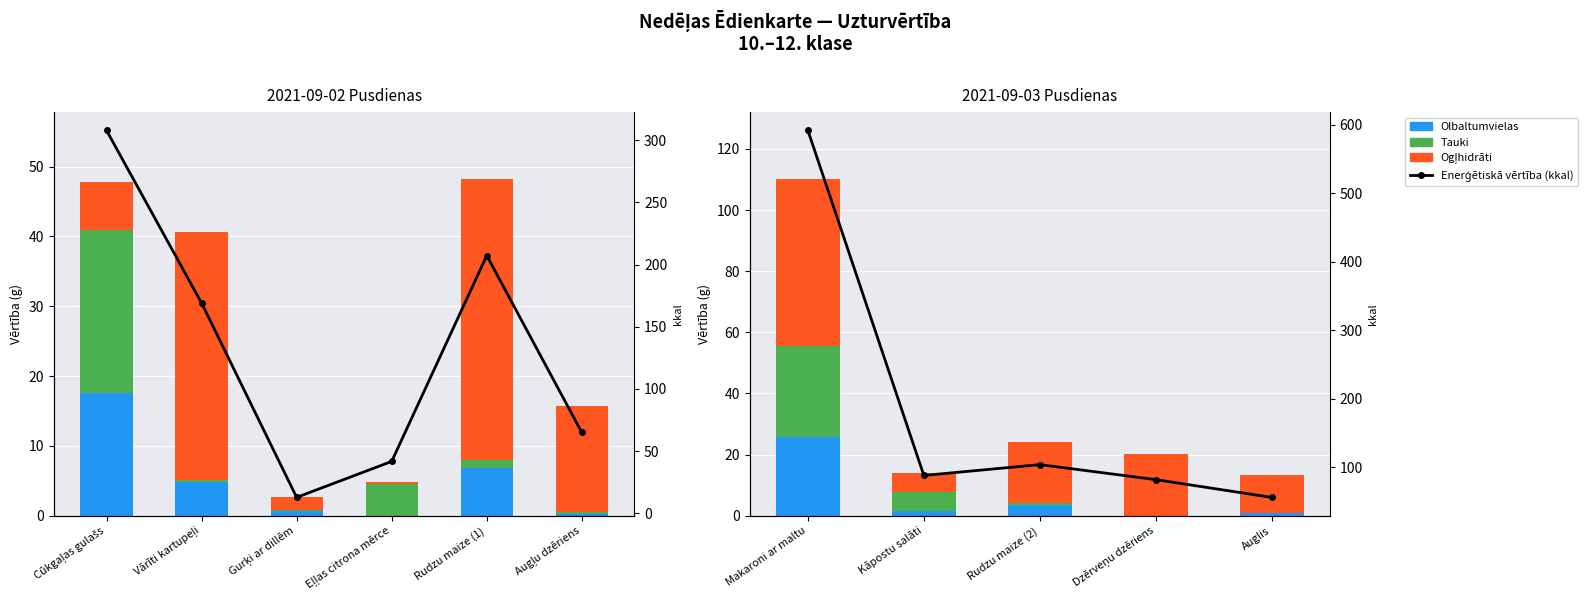

Which series has the largest total across all categories?

Enerģētiskā vērtība (kkal)